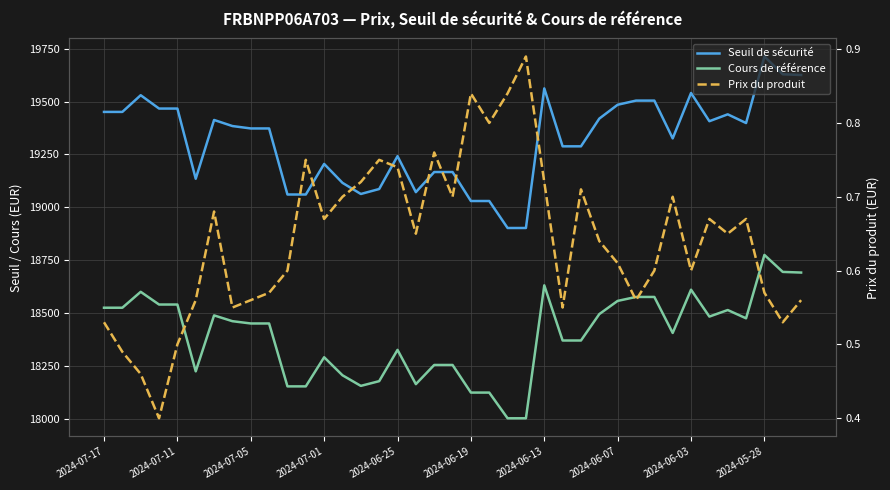

The value of Cours de référence at 10 is 18152.9. True or false?

True